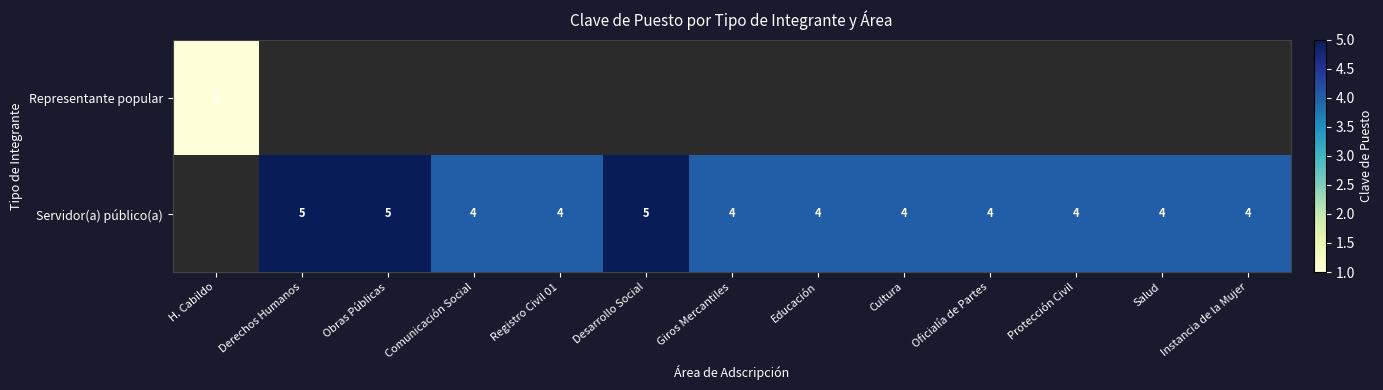

The value of Servidor(a) público(a) at Oficialía de Partes is 4. True or false?

True